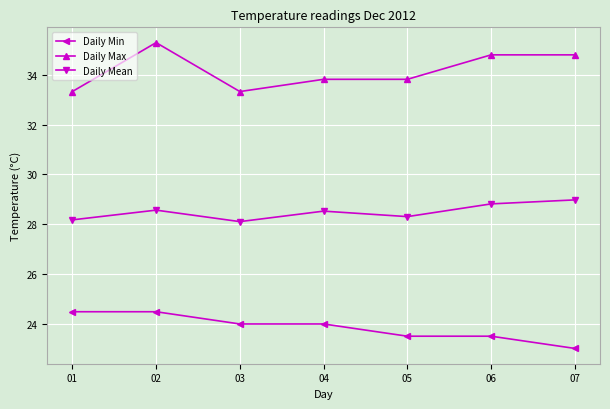

At which category is the sum across all series the highest?

02